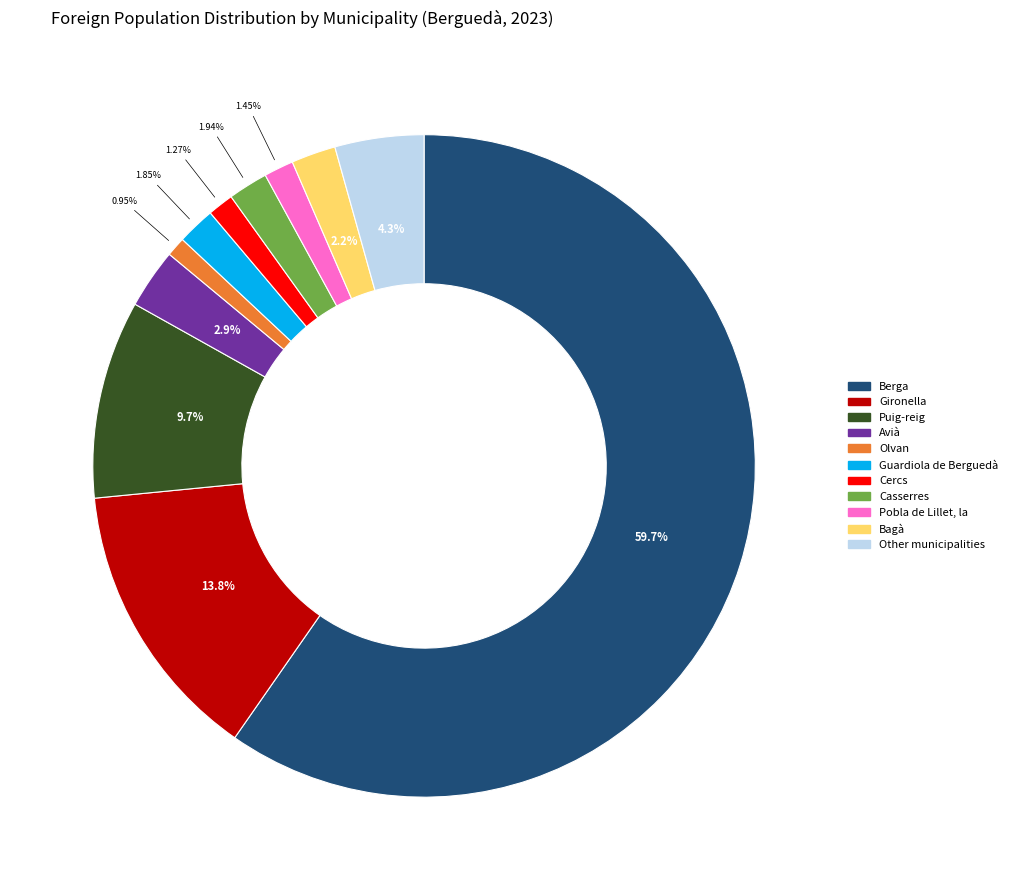

Which category has the biggest portion of the pie?

Berga